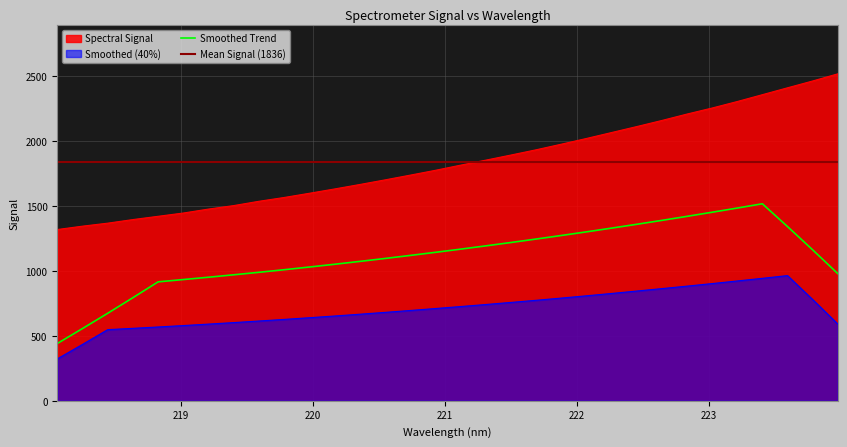

Is it true that the value at 223.408 is 3200.7?

False